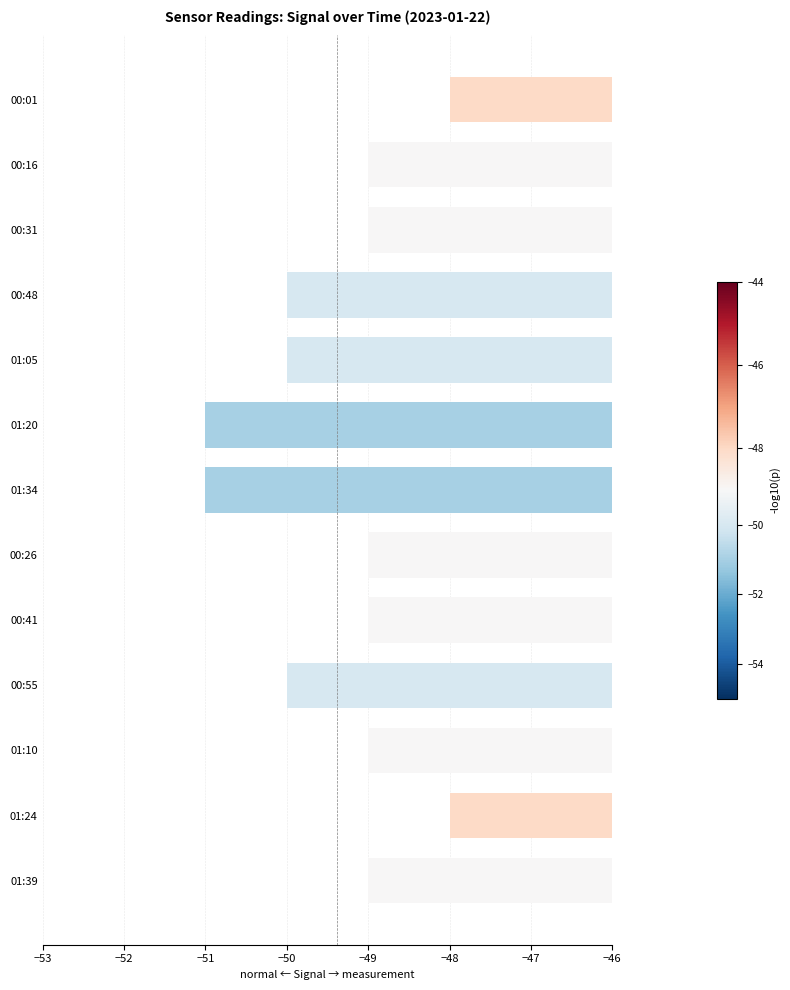

How many data points does each series have?

13